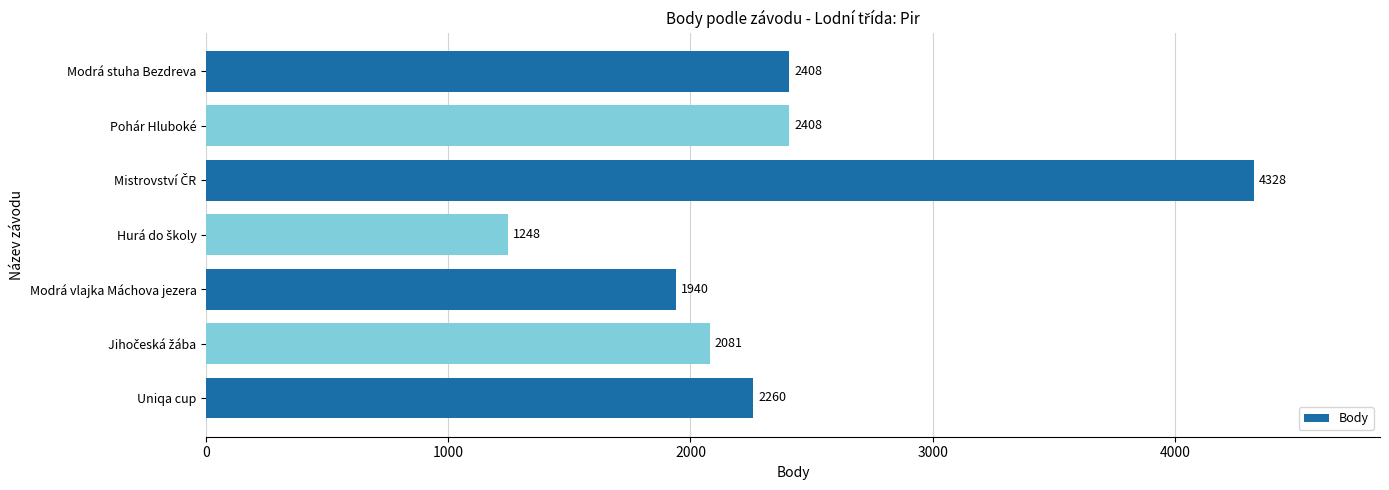

Does the chart contain any negative values?

No